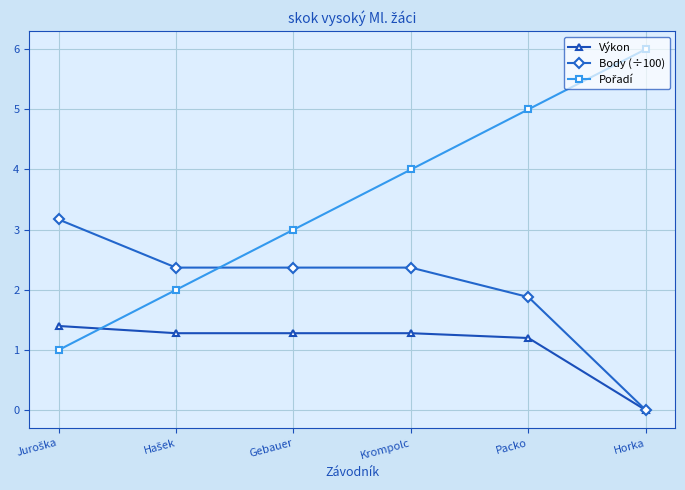

The Výkon series shows -0.8 at Horka. True or false?

False